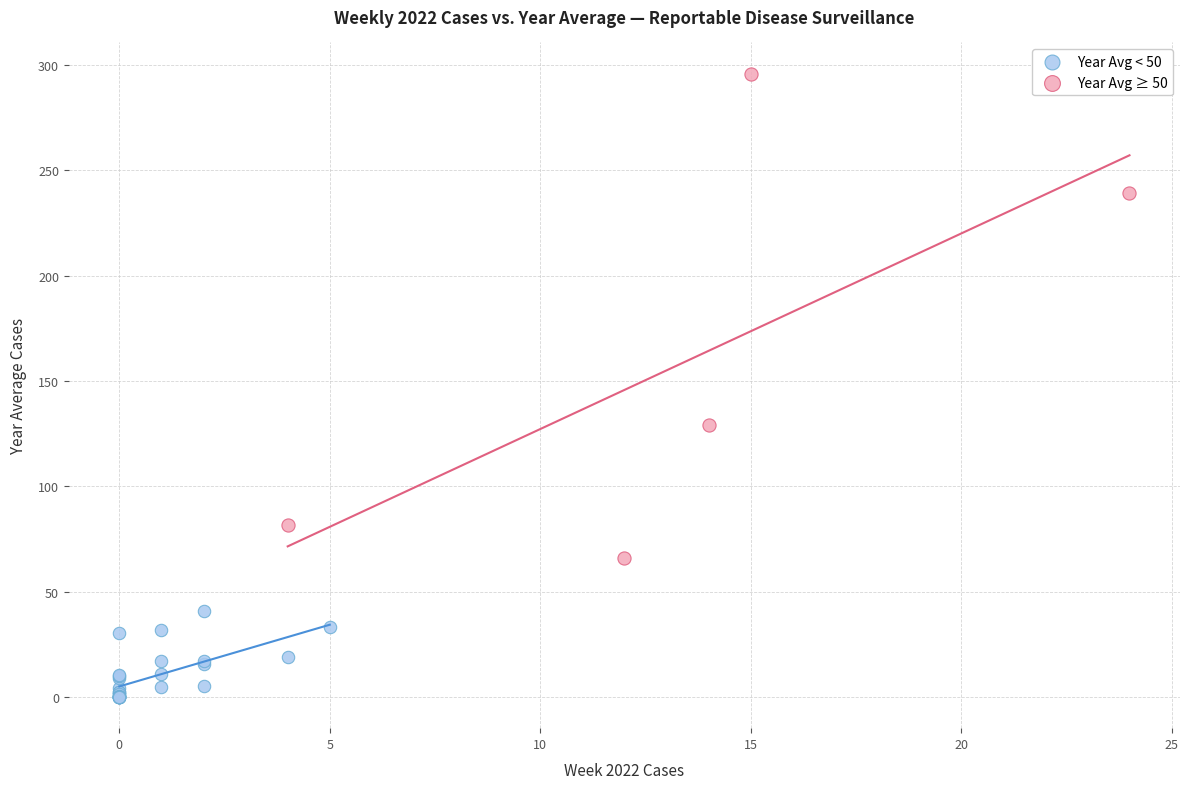

Which series has the largest Y range (max minus min)?

Year Avg ≥ 50